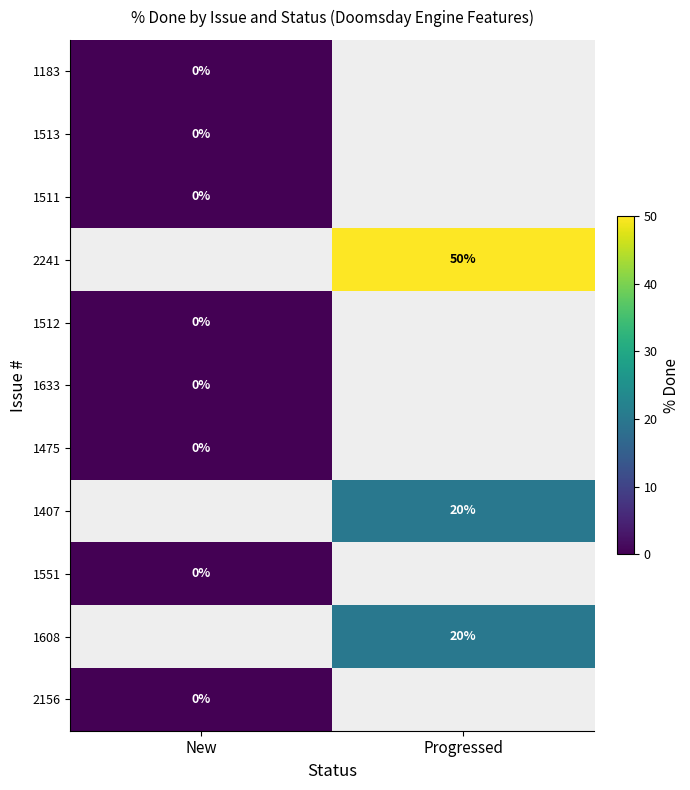

The value of 2241 at Progressed is 50. True or false?

True